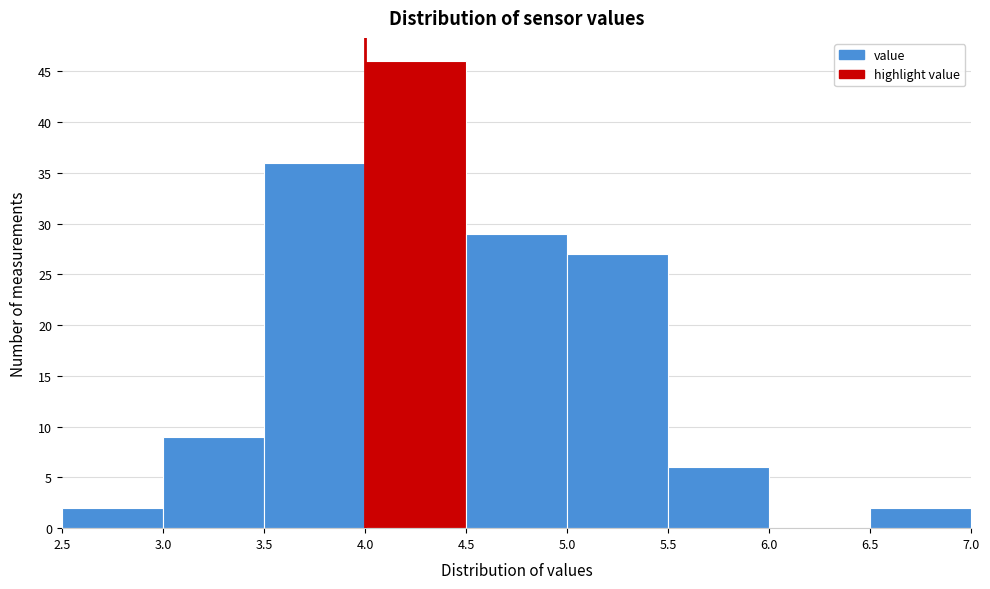

Reading left to right, transcribe this chart: for each bar, give the range it covers on the x-axis and its height. The values are not printed on the chart, so give them approximately, as read against the axis.

2.5 to 3.0: 2
3.0 to 3.5: 9
3.5 to 4.0: 36
4.0 to 4.5: 46
4.5 to 5.0: 29
5.0 to 5.5: 27
5.5 to 6.0: 6
6.0 to 6.5: 0
6.5 to 7.0: 2